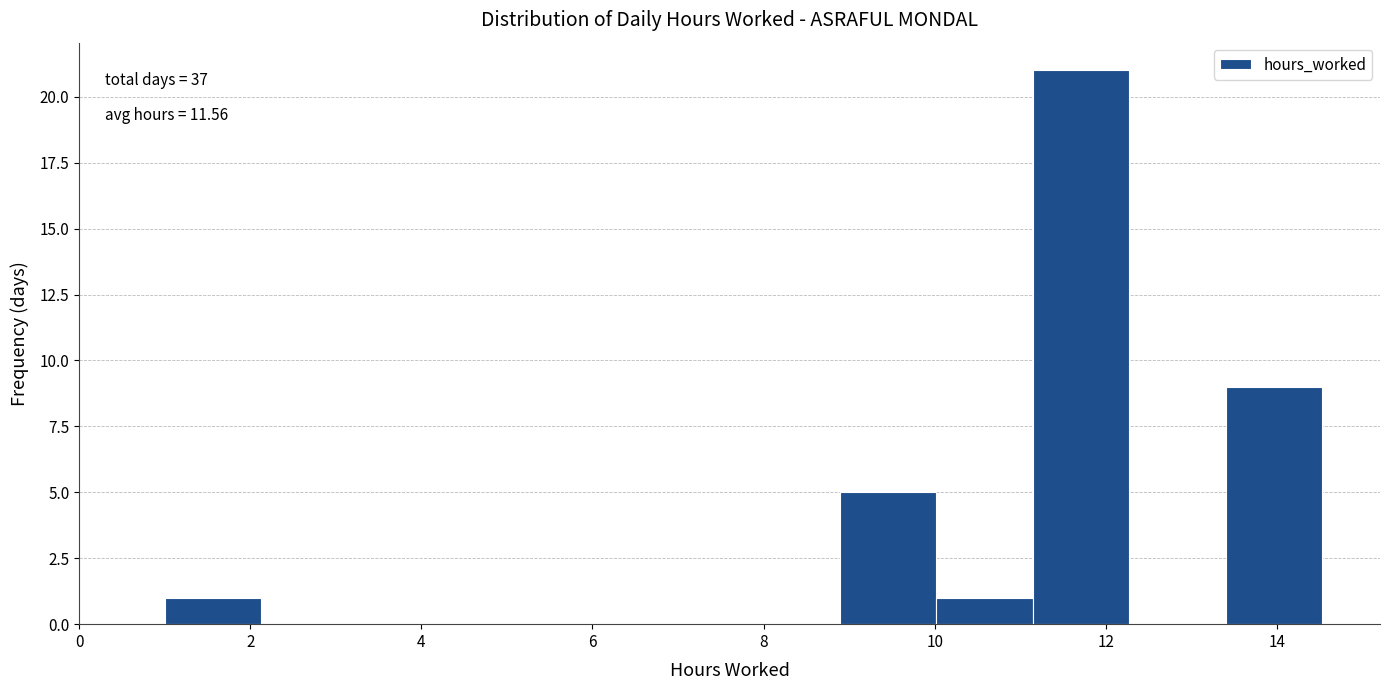

Over which range of the x-axis is the bar tallest?

11.2 to 12.2